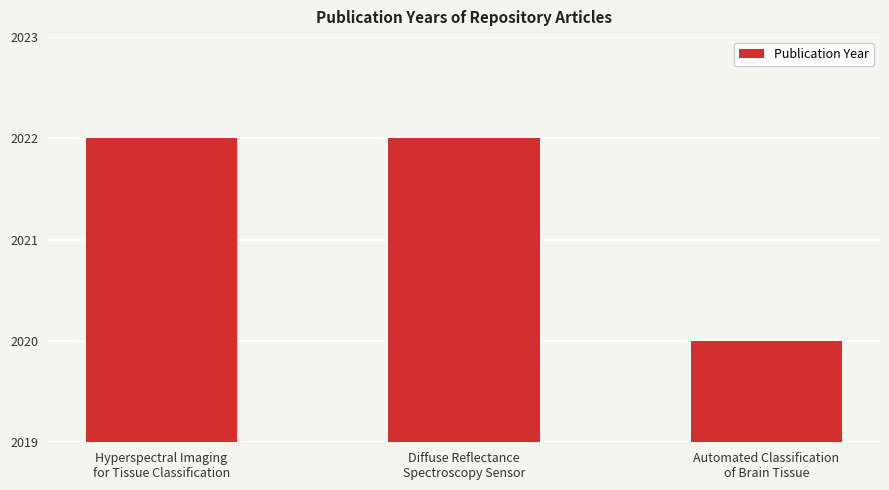

True or false: the data shows 433 at Diffuse Reflectance
Spectroscopy Sensor.

False